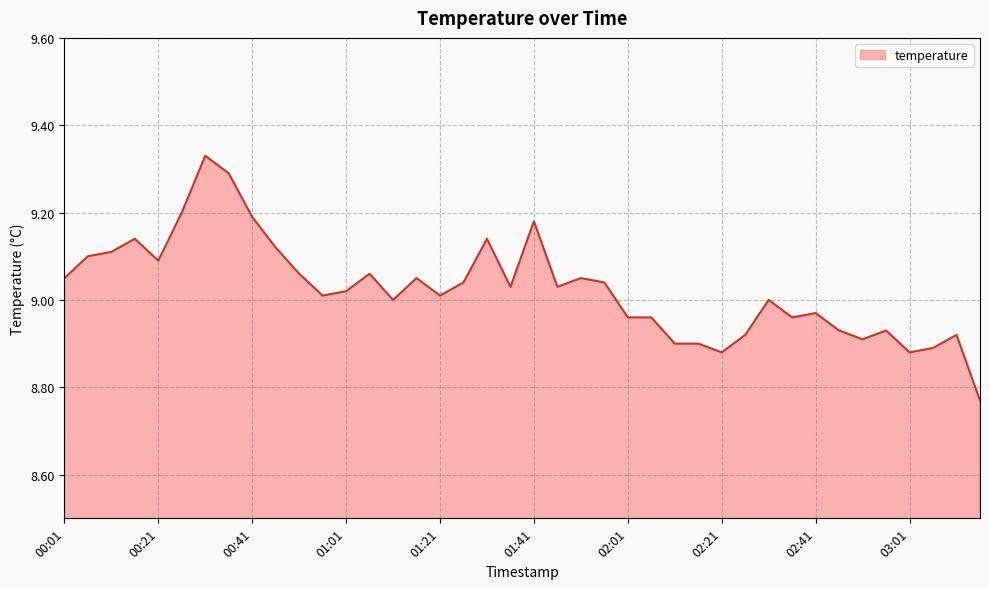

What is the difference between the maximum and minimum values?

0.6